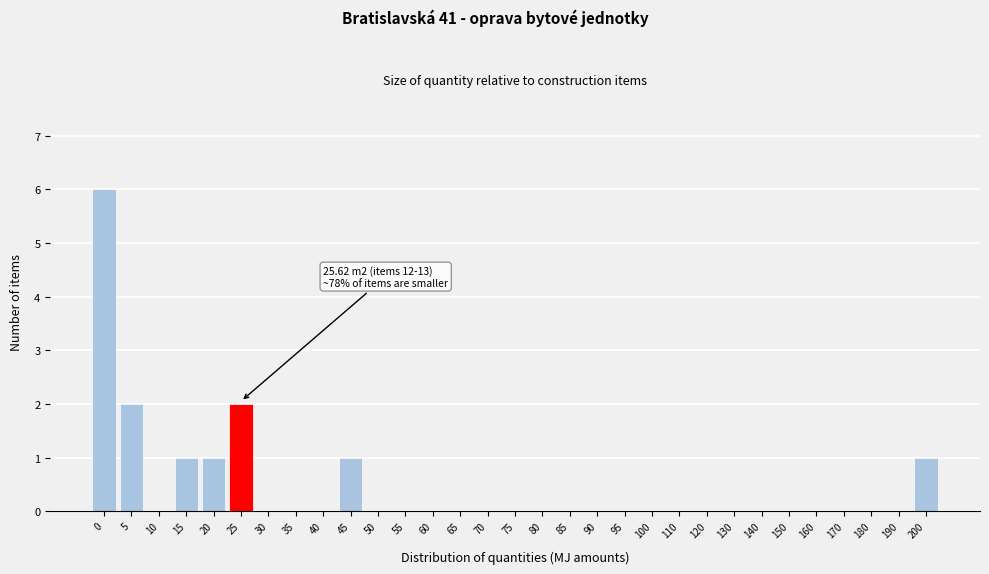

What is the greatest value displayed?

6